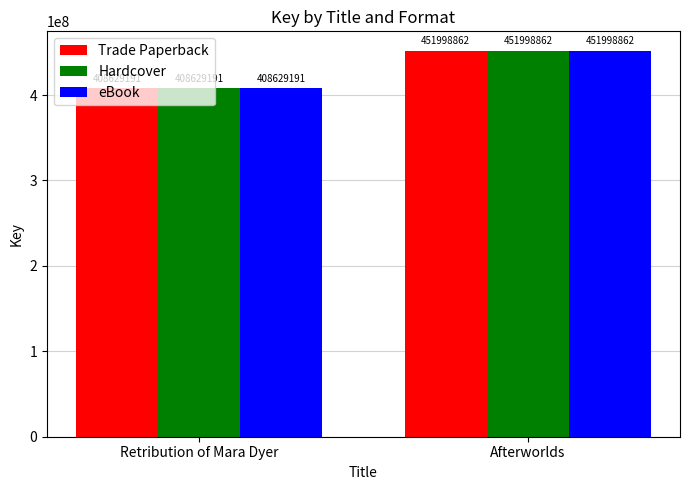

What is the value of the Hardcover bar at the 2nd from the left?

451998862